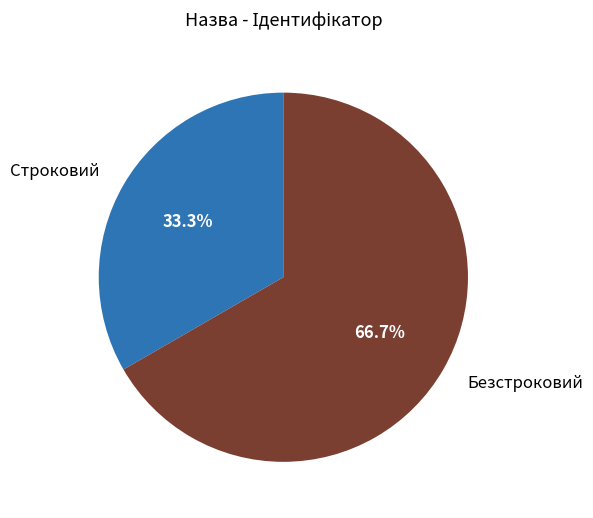

Between Строковий and Безстроковий, which is larger?

Безстроковий